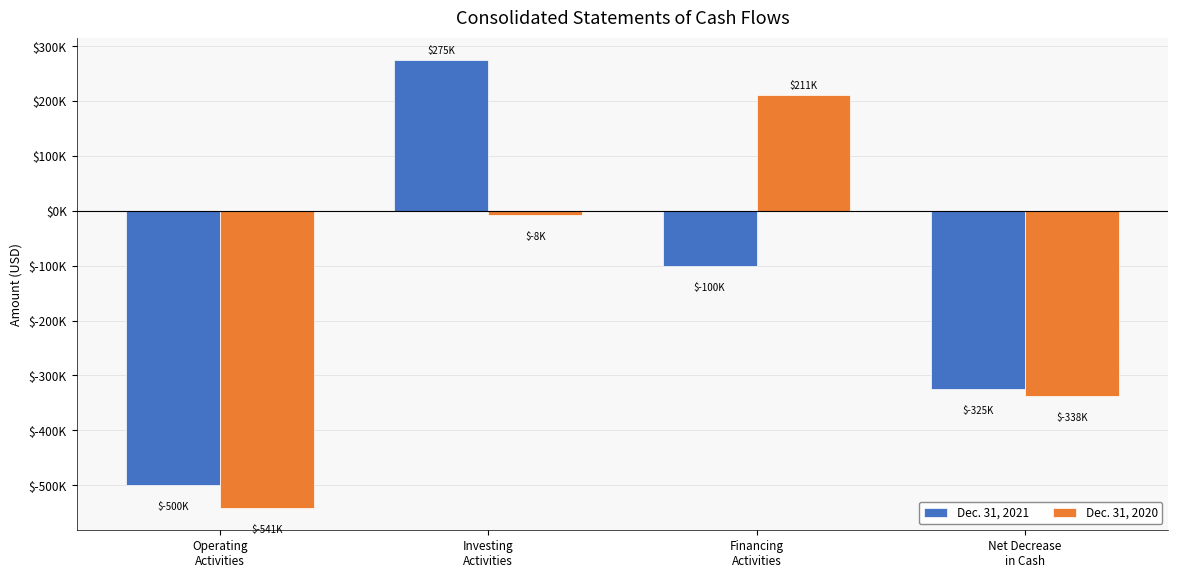

Rank the categories by Dec. 31, 2020 value from lowest to highest.

Operating
Activities, Net Decrease
in Cash, Investing
Activities, Financing
Activities